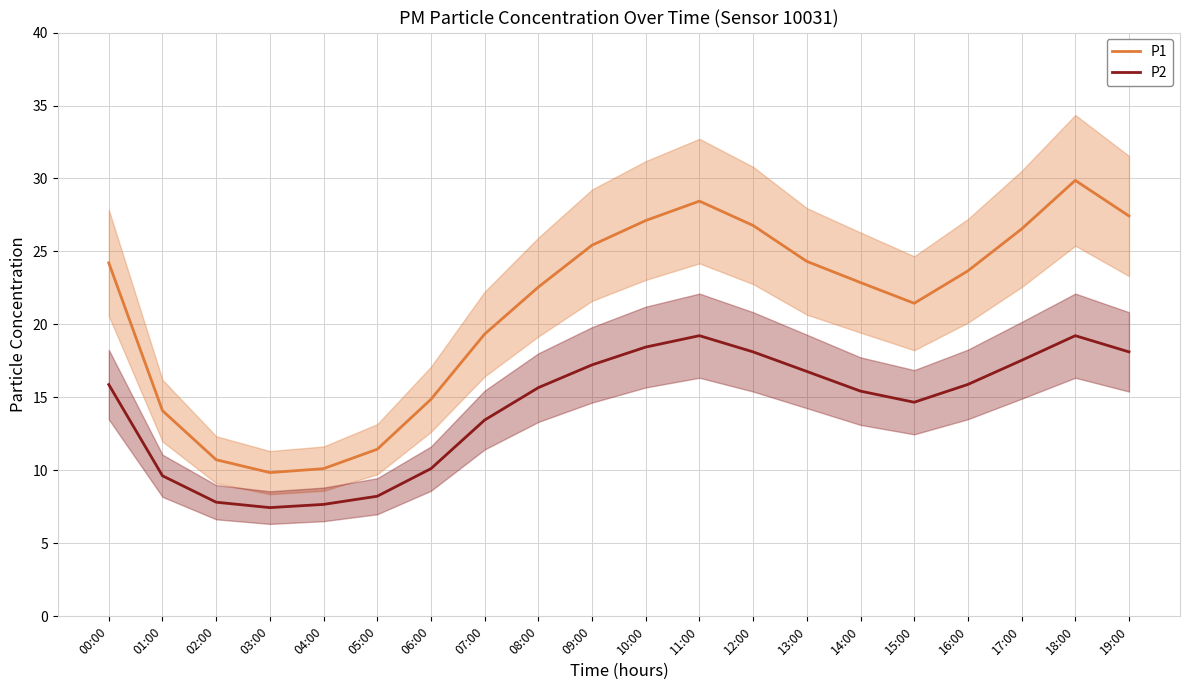

Reading left to right, extract all data points from this chart.

P1: 00:00=24.2	01:00=14.1	02:00=10.7	03:00=9.8	04:00=10.1	05:00=11.4	06:00=14.9	07:00=19.3	08:00=22.6	09:00=25.4	10:00=27.1	11:00=28.4	12:00=26.8	13:00=24.3	14:00=22.9	15:00=21.4	16:00=23.7	17:00=26.5	18:00=29.9	19:00=27.4
P2: 00:00=15.9	01:00=9.6	02:00=7.8	03:00=7.5	04:00=7.7	05:00=8.2	06:00=10.1	07:00=13.4	08:00=15.7	09:00=17.2	10:00=18.4	11:00=19.2	12:00=18.1	13:00=16.8	14:00=15.4	15:00=14.7	16:00=15.9	17:00=17.5	18:00=19.2	19:00=18.1